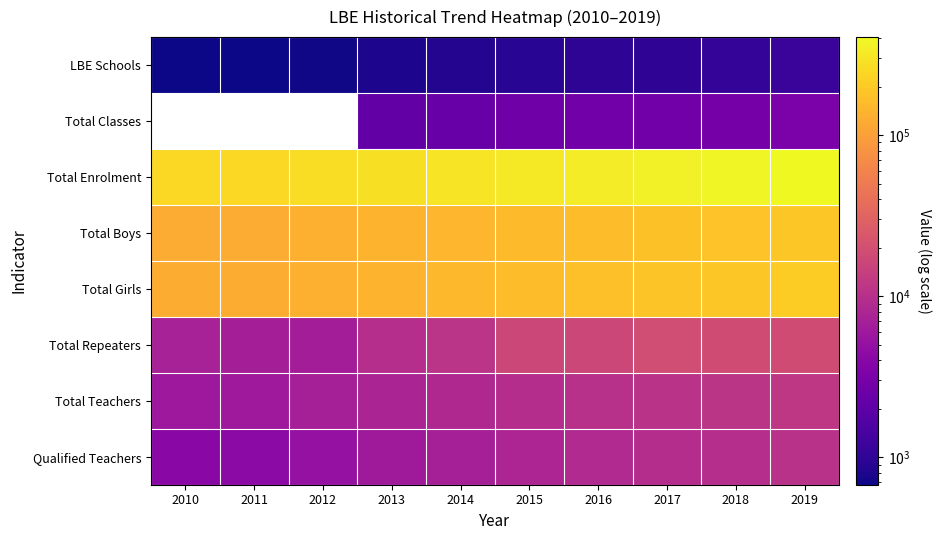

Between 2011 and 2019, which is larger?

2019